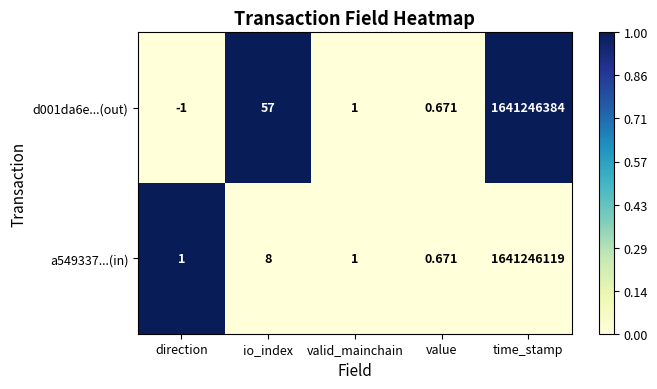

Is the value of d001da6e...(out) at valid_mainchain greater than the value of a549337...(in) at time_stamp?

No